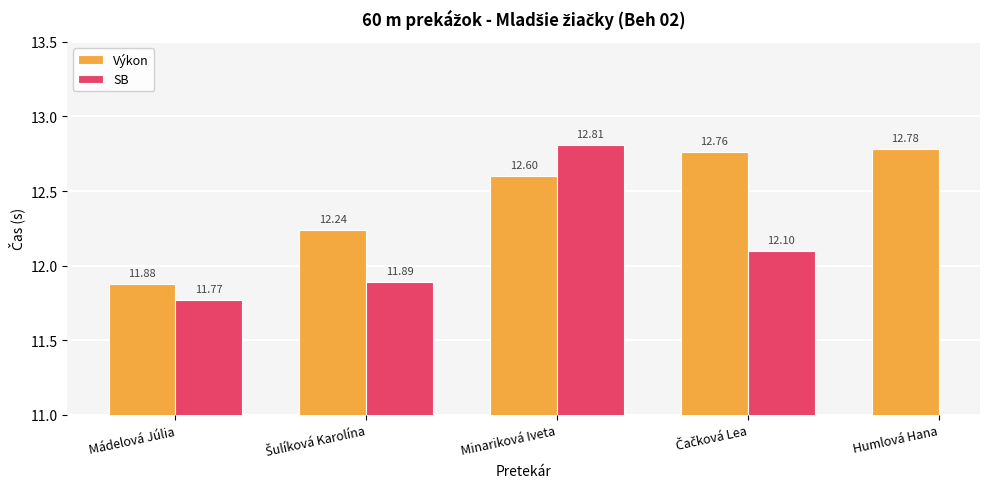

What is the smallest value displayed?

11.8